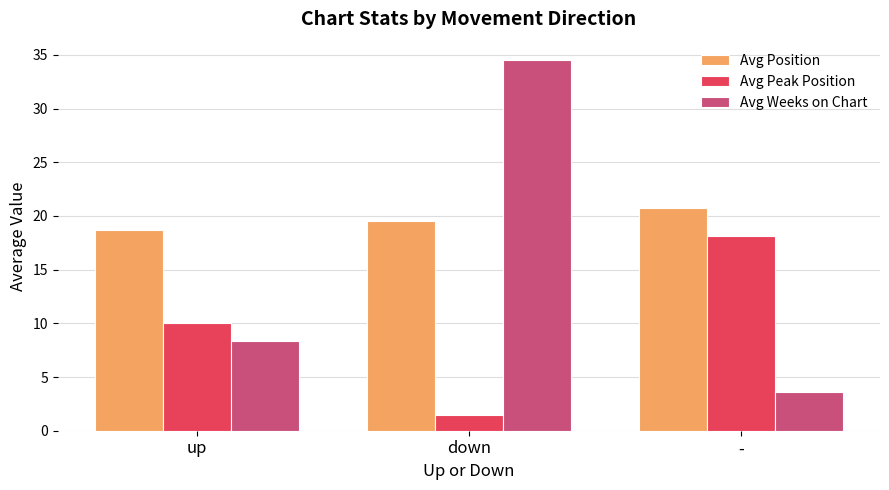

What is the average value of the Avg Peak Position series?

9.9